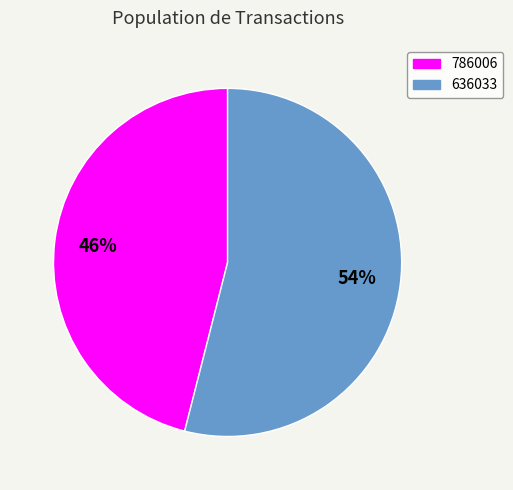

To the nearest percent, what is the difference between the 636033 and 786006 slice percentages?

8%